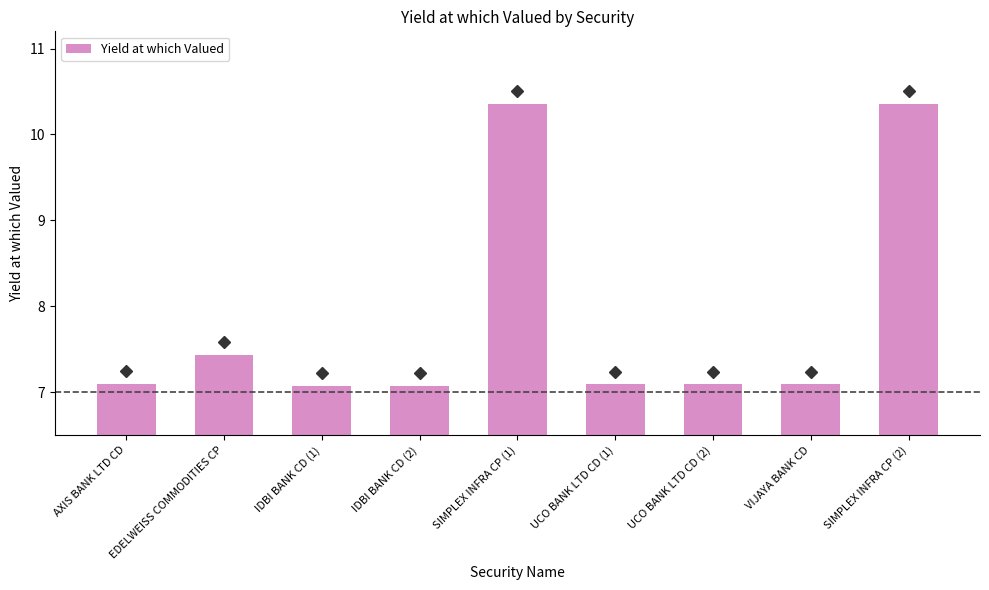

What is the label of the 8th bar from the left?

VIJAYA BANK CD